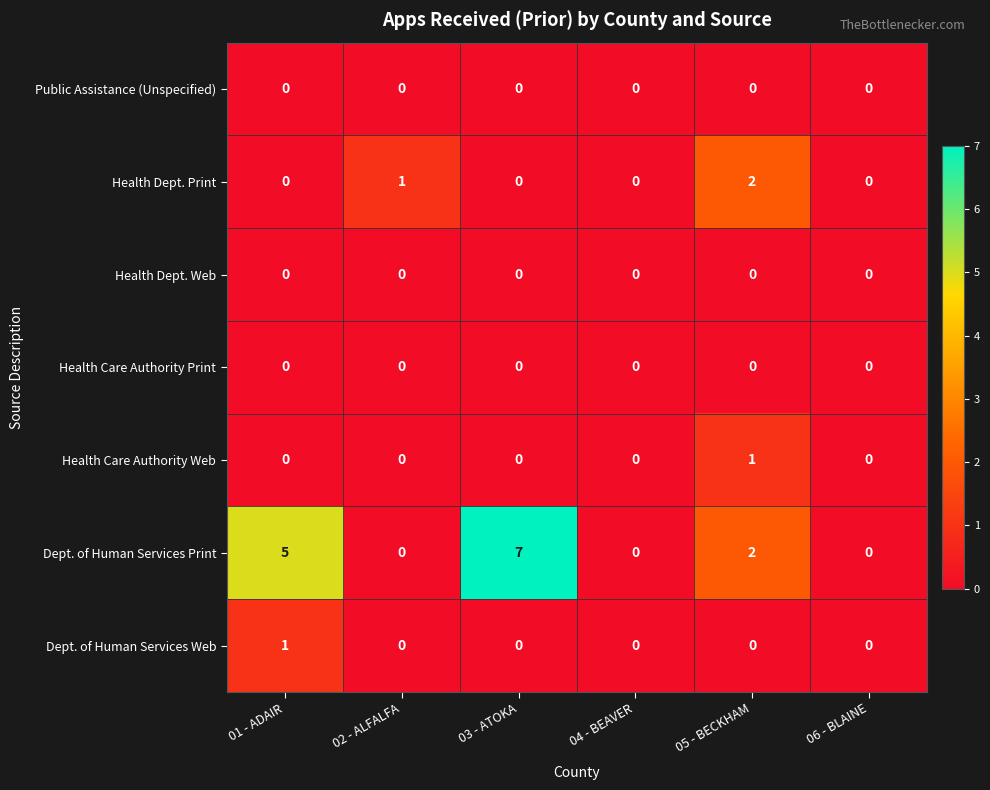

At which category is the sum across all series the highest?

03 - ATOKA